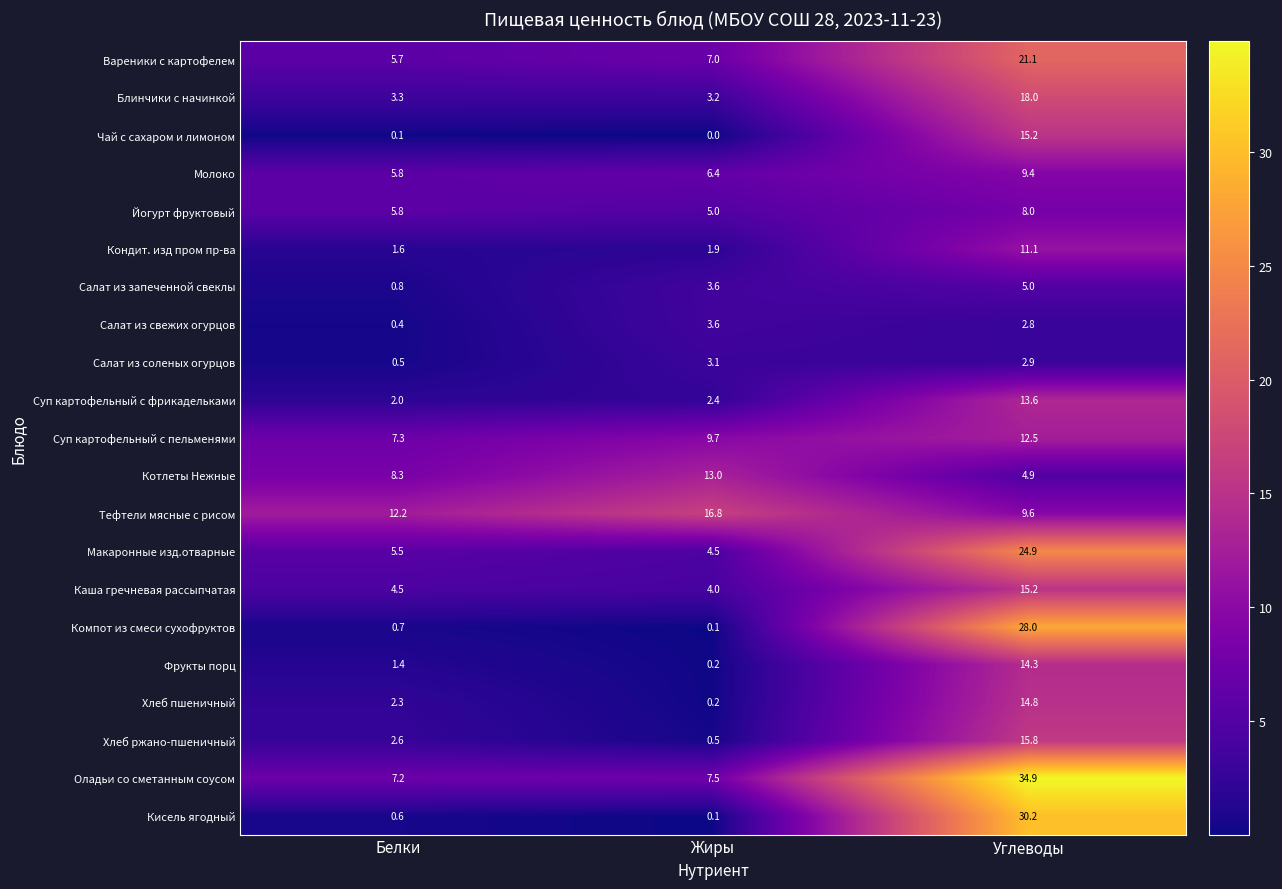

At which label does Чай с сахаром и лимоном reach its minimum?

Жиры